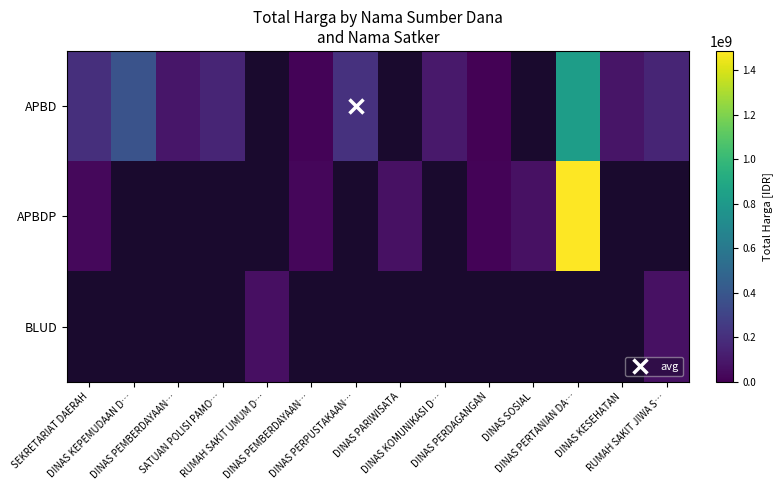

Rank the series at DINAS KOMUNIKASI D… from highest to lowest value.

APBD, APBDP, BLUD